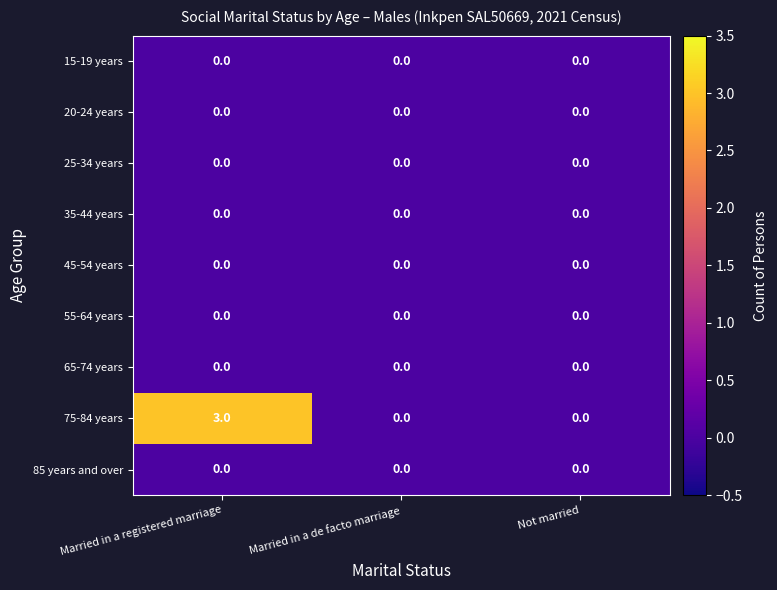

Reading left to right, list all the values displayed in this chart.

15-19 years: Married in a registered marriage=0	Married in a de facto marriage=0	Not married=0
20-24 years: Married in a registered marriage=0	Married in a de facto marriage=0	Not married=0
25-34 years: Married in a registered marriage=0	Married in a de facto marriage=0	Not married=0
35-44 years: Married in a registered marriage=0	Married in a de facto marriage=0	Not married=0
45-54 years: Married in a registered marriage=0	Married in a de facto marriage=0	Not married=0
55-64 years: Married in a registered marriage=0	Married in a de facto marriage=0	Not married=0
65-74 years: Married in a registered marriage=0	Married in a de facto marriage=0	Not married=0
75-84 years: Married in a registered marriage=3	Married in a de facto marriage=0	Not married=0
85 years and over: Married in a registered marriage=0	Married in a de facto marriage=0	Not married=0